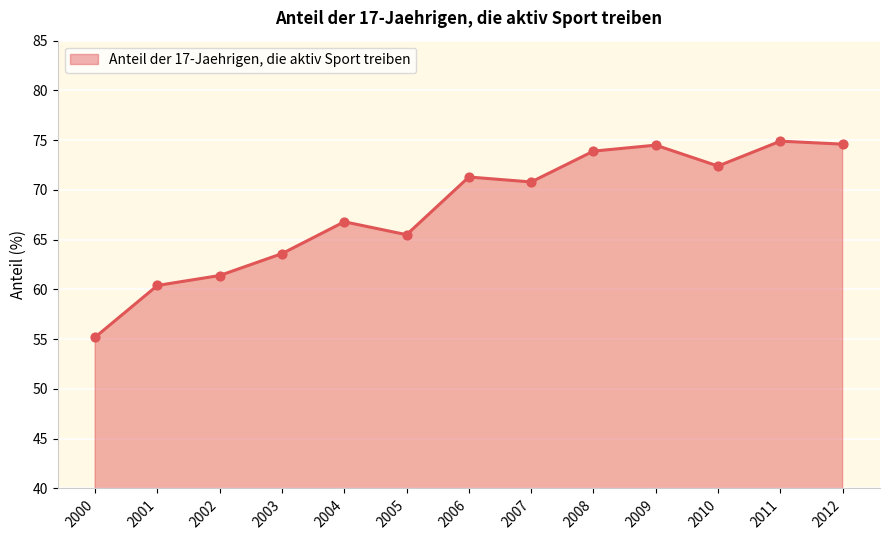

What is the change in value from 2002 to 2005?

+4.1